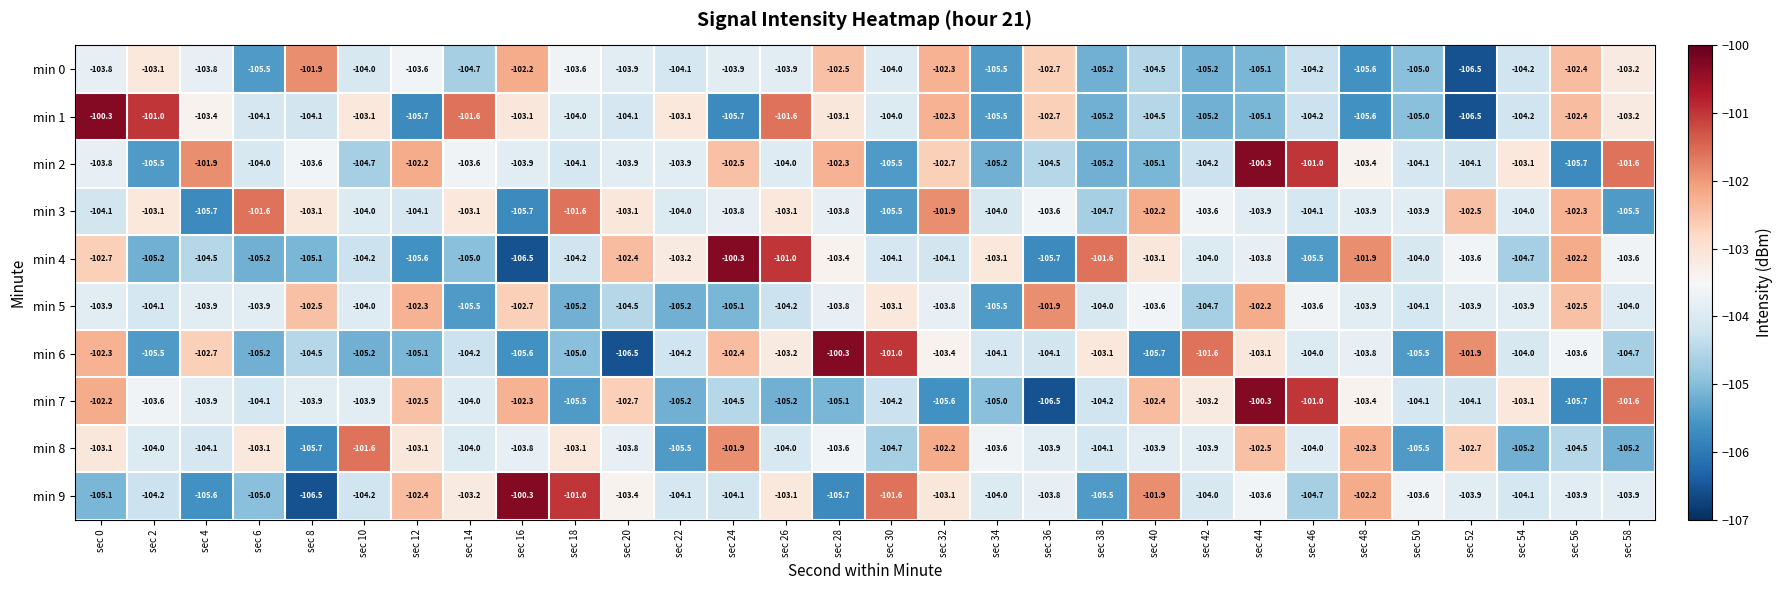

What is the difference between the highest and lowest values at sec 50?

1.9